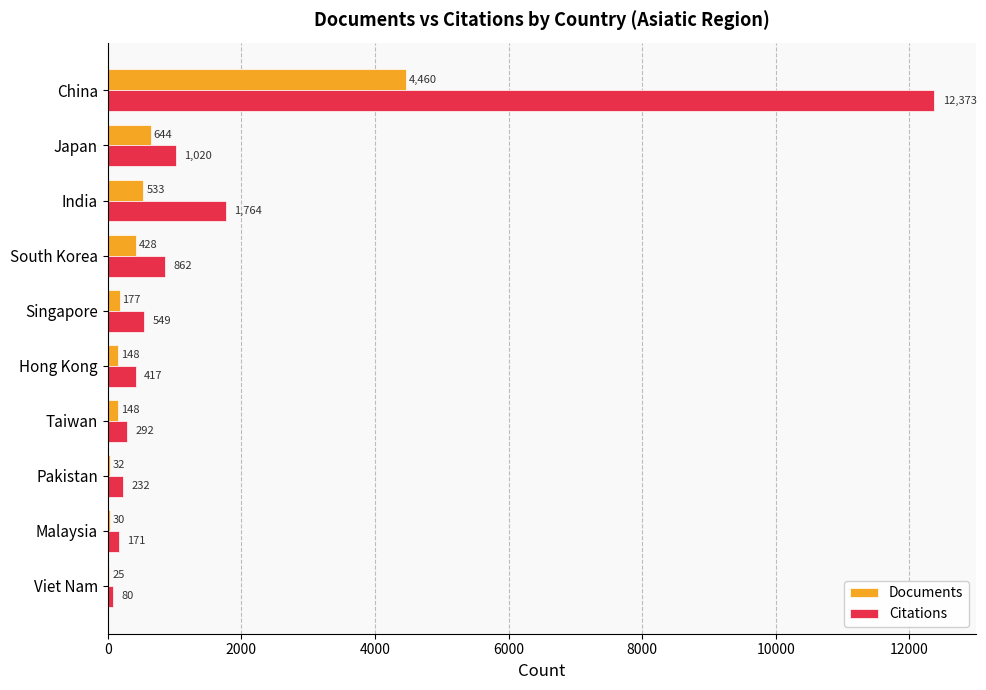

At which category is the sum across all series the highest?

China